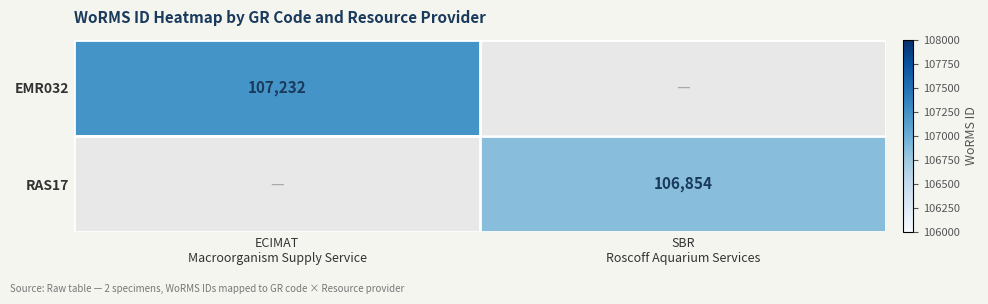

What is the highest value of the EMR032 series?

107232